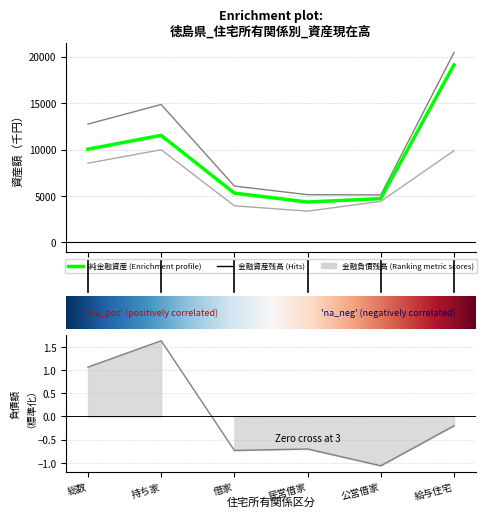

At which label is 金融負債残高 closest to 0?

給与住宅